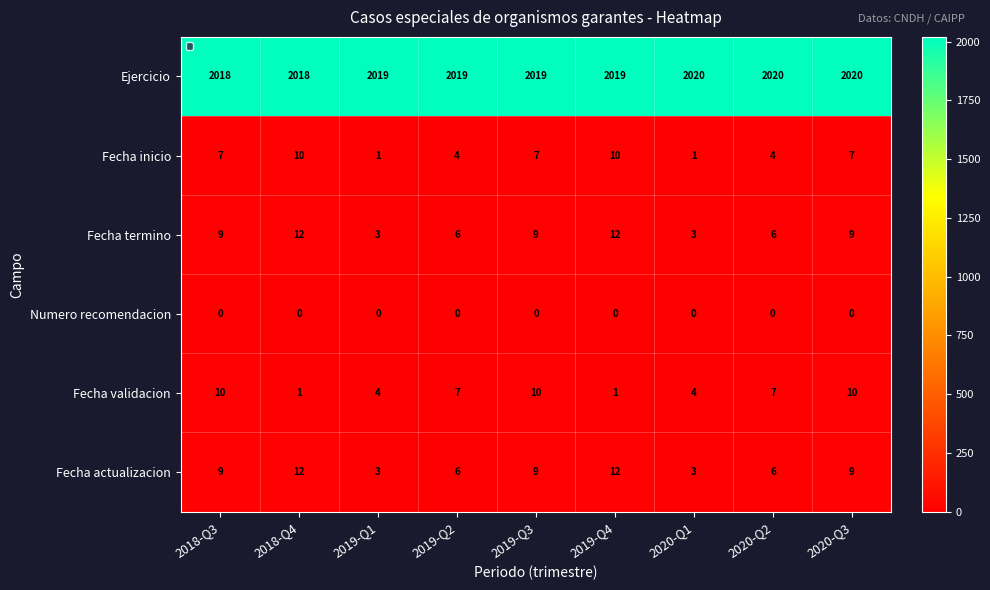

Is it true that Ejercicio equals 2019 at 2019-Q1?

True